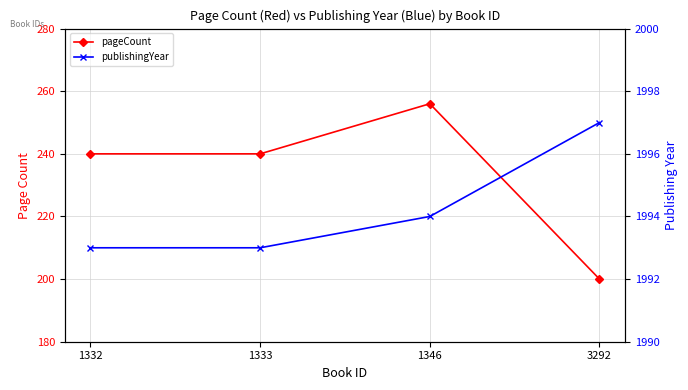

Which label corresponds to the smallest value in the chart?

3292